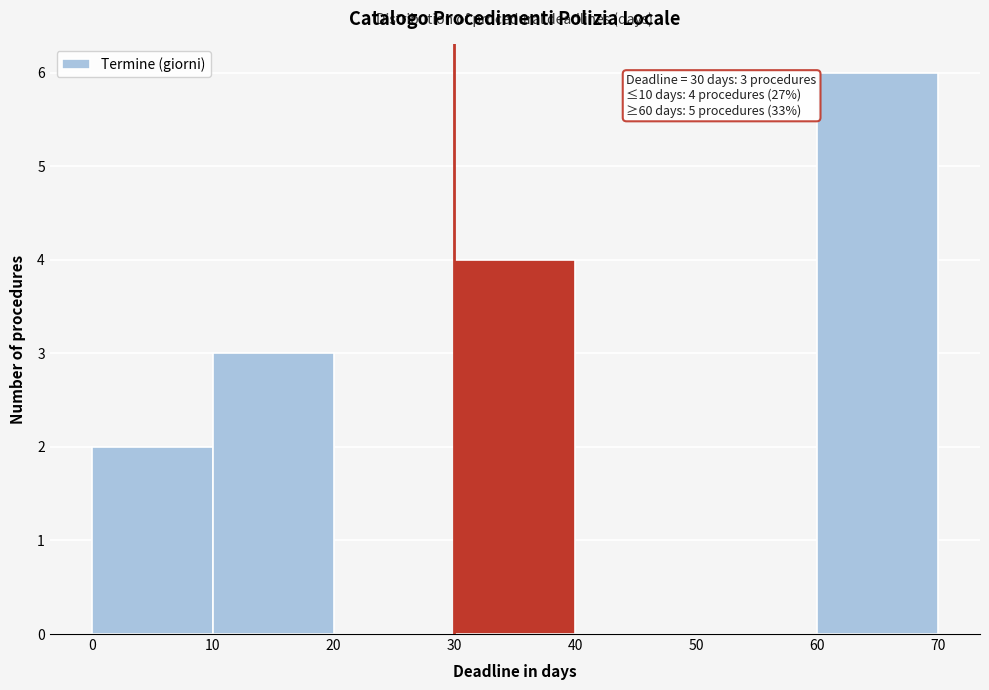

Which range on the x-axis has the tallest bar?

60 to 70